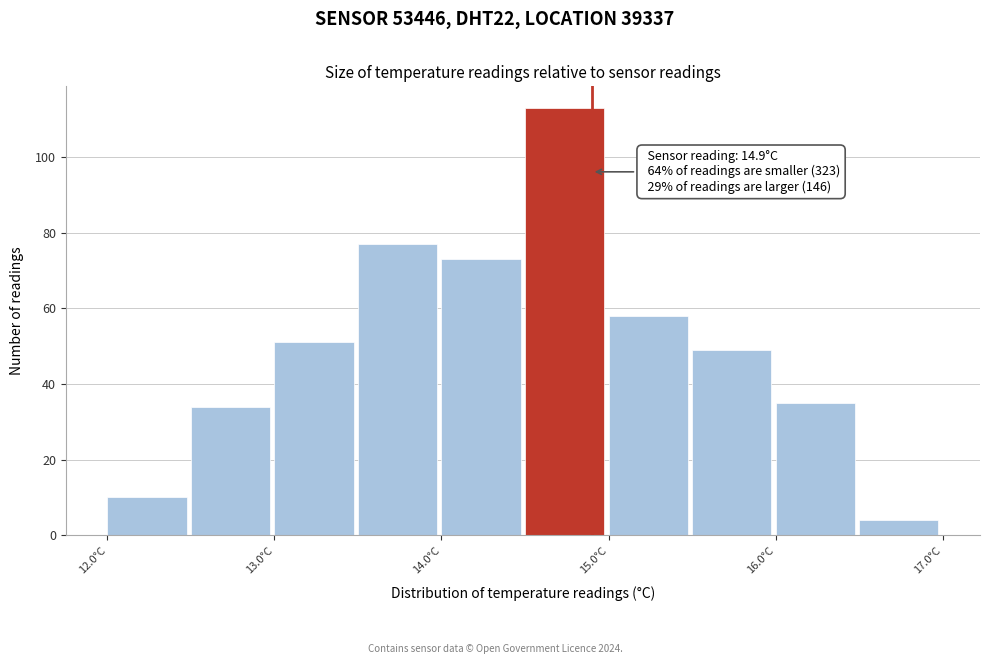

Which range on the x-axis has the tallest bar?

14.5 to 15.0